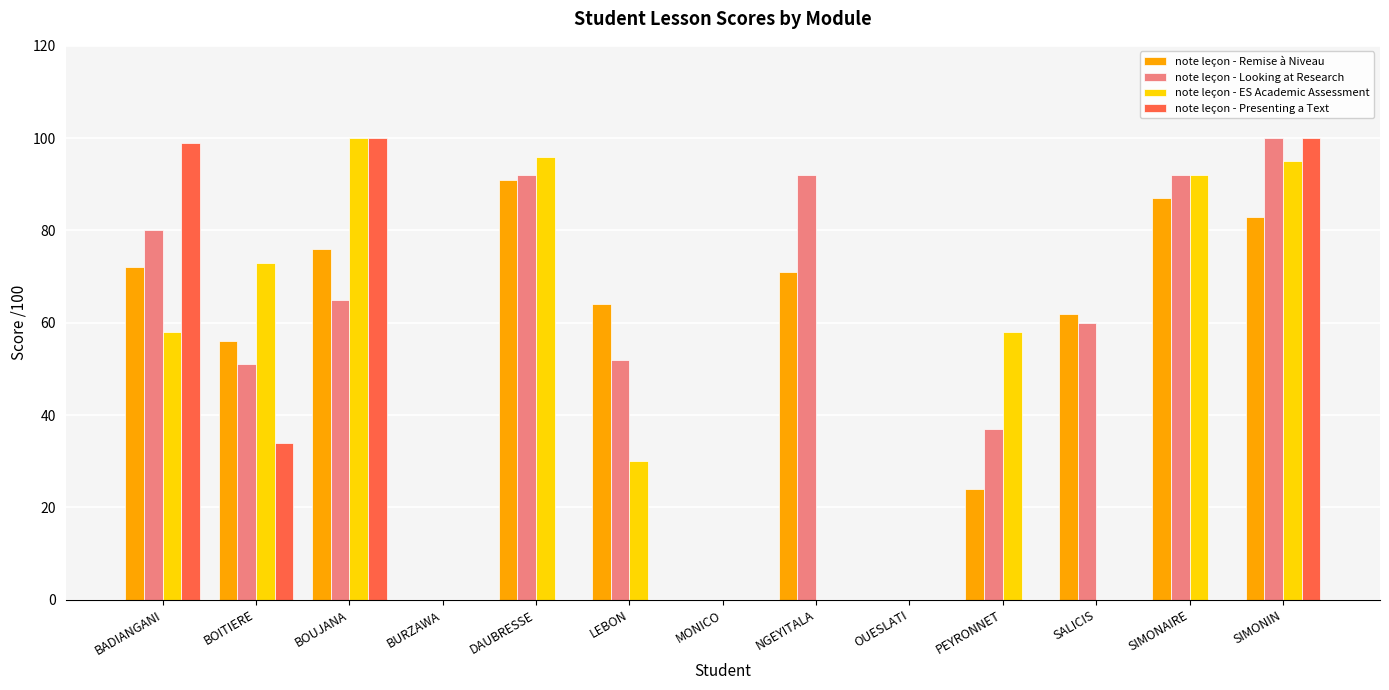

At which category is the sum across all series the highest?

SIMONIN